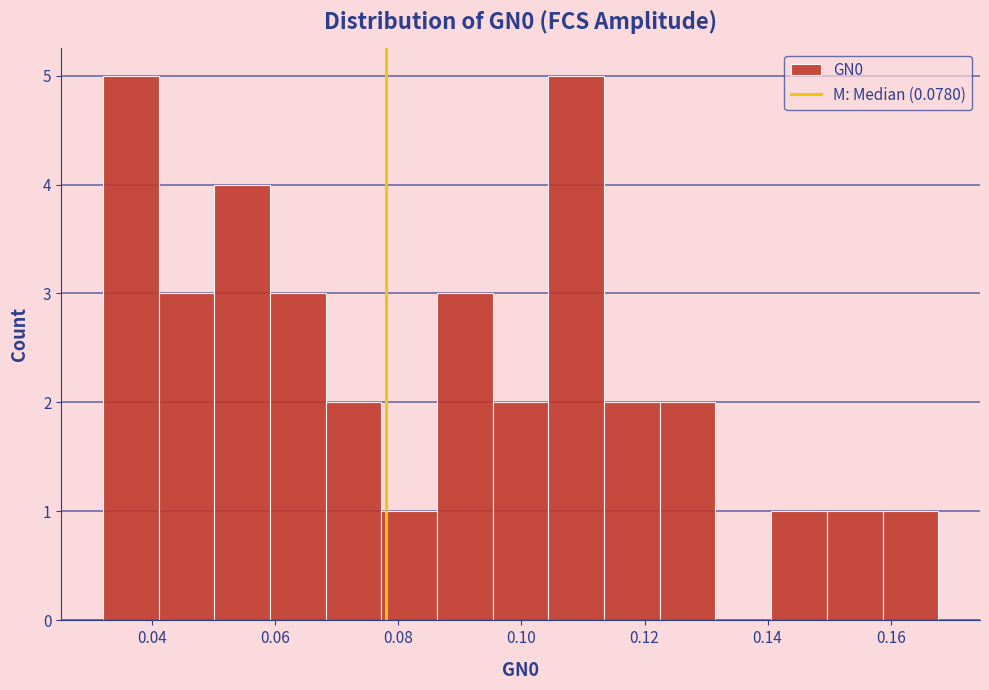

Reading left to right, transcribe this chart: for each bar, give the range it covers on the x-axis and its height. Neither the bar edges nor the heights are printed on the chart, so give them approximately, as read against the axes.

0.032 to 0.042: 5
0.042 to 0.050: 3
0.050 to 0.060: 4
0.060 to 0.068: 3
0.068 to 0.078: 2
0.078 to 0.086: 1
0.086 to 0.096: 3
0.096 to 0.104: 2
0.104 to 0.114: 5
0.114 to 0.122: 2
0.122 to 0.132: 2
0.132 to 0.140: 0
0.140 to 0.150: 1
0.150 to 0.158: 1
0.158 to 0.168: 1